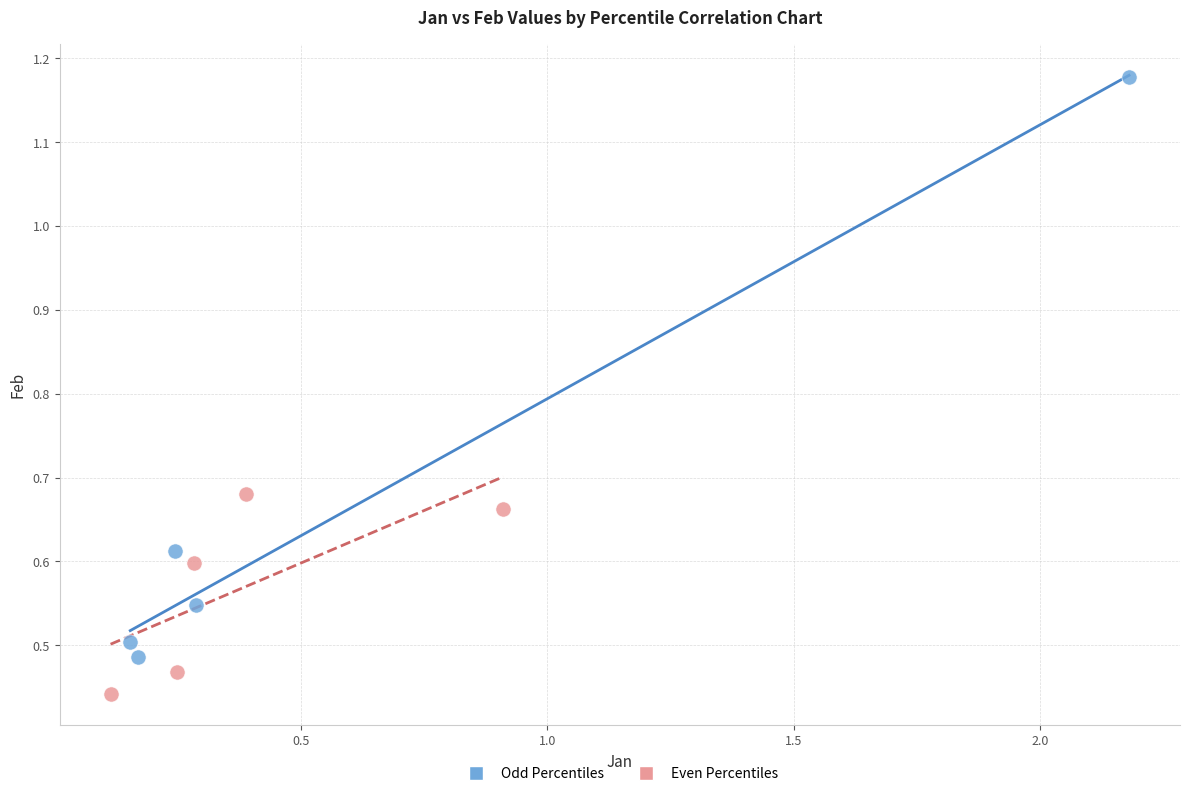

Which series contains the highest Y value?

Odd Percentiles